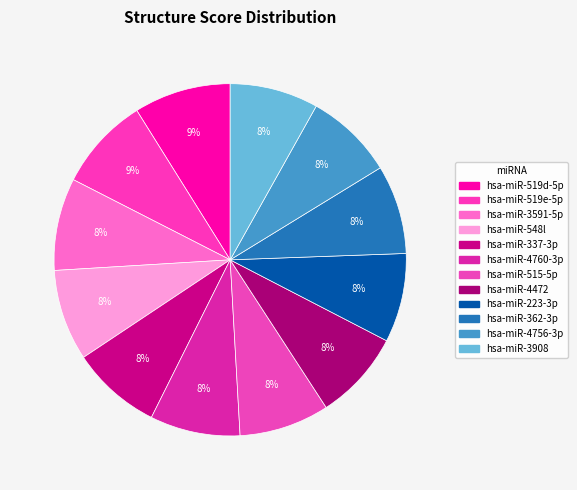

Does hsa-miR-223-3p account for over 50% of the chart?

No